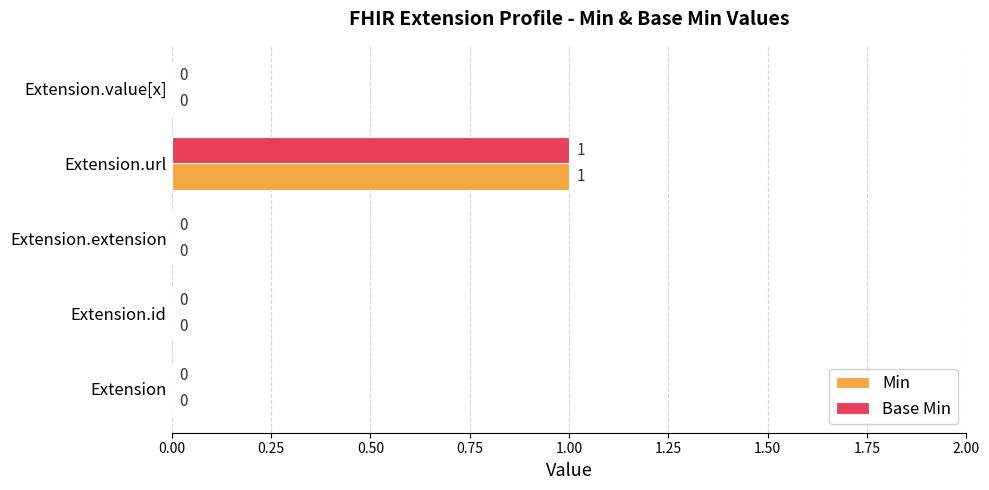

At which label does Min reach its peak?

Extension.url